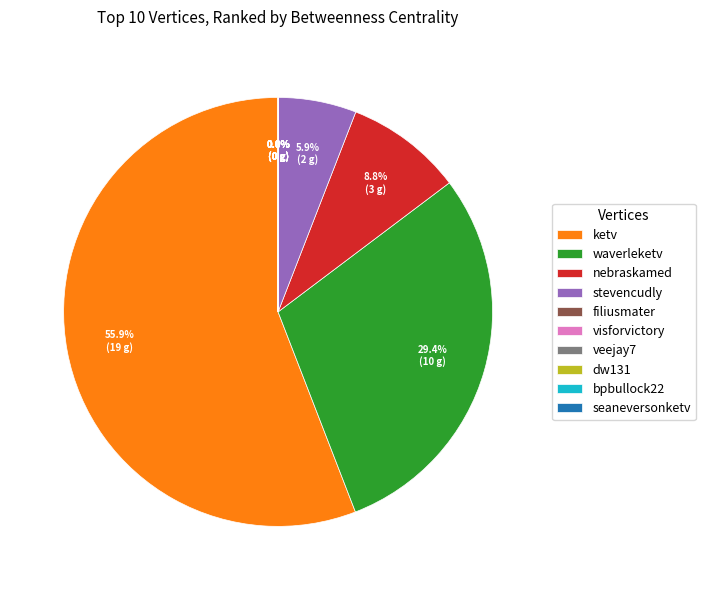

How much of the chart is everything except nebraskamed?

91.2%